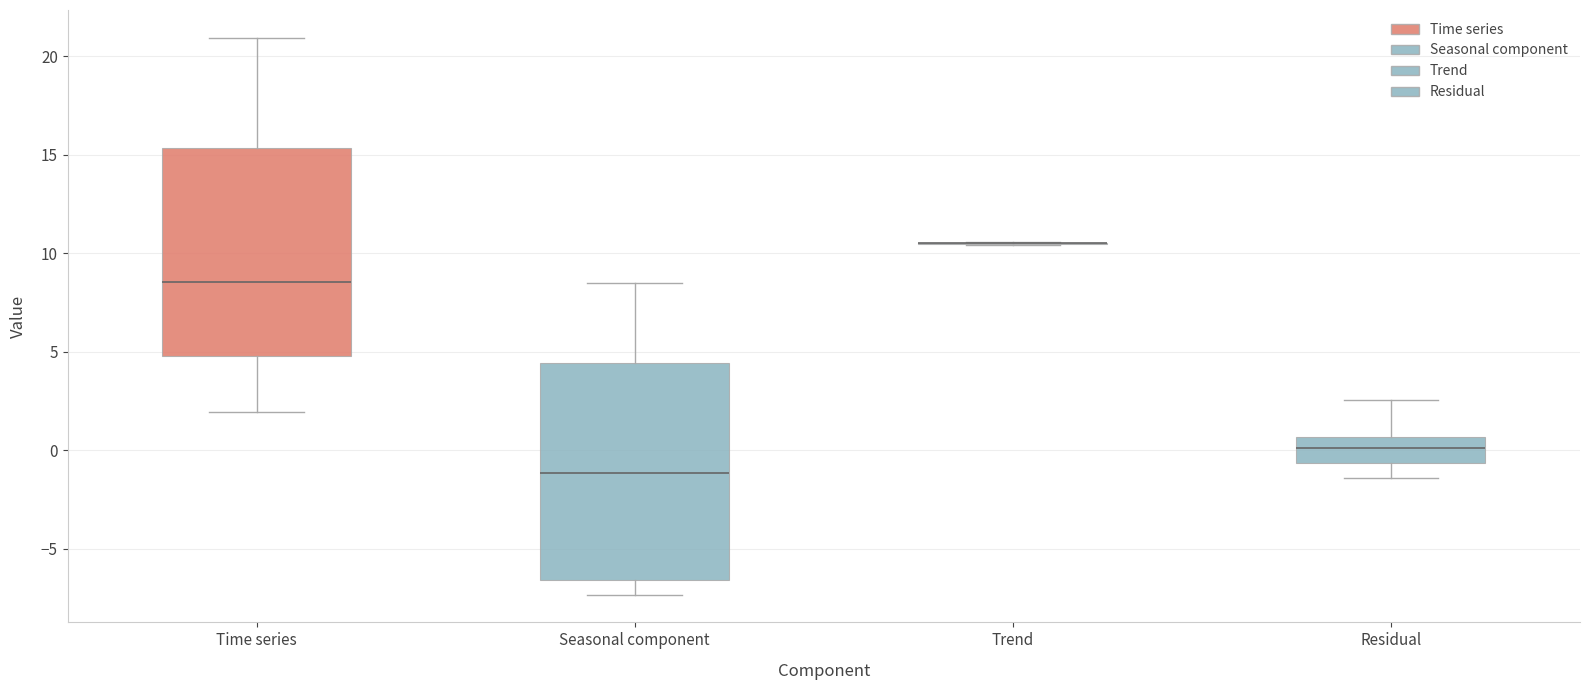

Reading left to right, transcribe this box plot: for each box, give where its median line is, the range the box spans, and where its two whiskers end, as read against the y-axis. The values are not printed on the chart, so give them approximately, as read against the axis.

Time series: median 8.5, box 5.0 to 15.5, whiskers 2.0 to 21.0
Seasonal component: median -1.0, box -6.5 to 4.5, whiskers -7.5 to 8.5
Trend: box collapsed to a line at 10.5, whiskers 10.5 to 10.5
Residual: median 0.0, box -0.5 to 0.5, whiskers -1.5 to 2.5